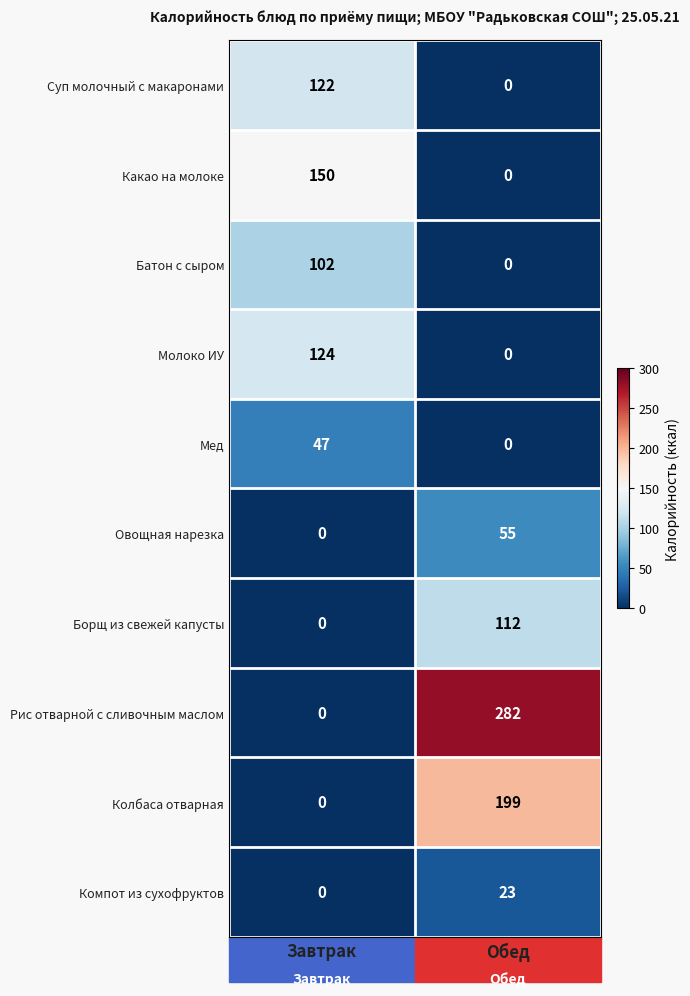

How many values in Батон с сыром are above zero?

1